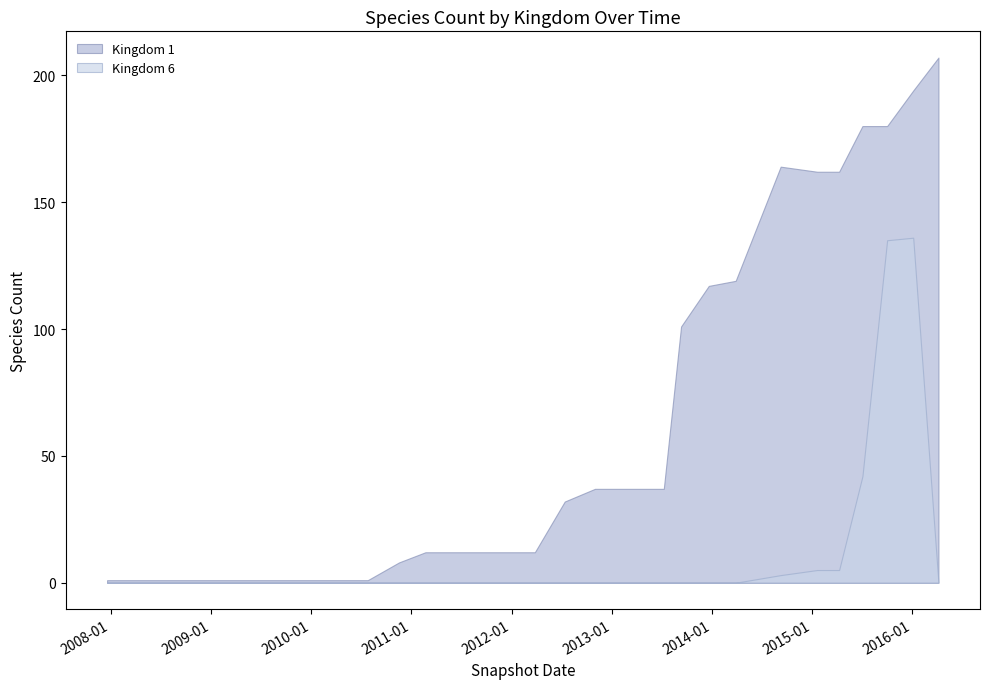

At which category does kingdom_6 reach its first local peak?

2016-01-04